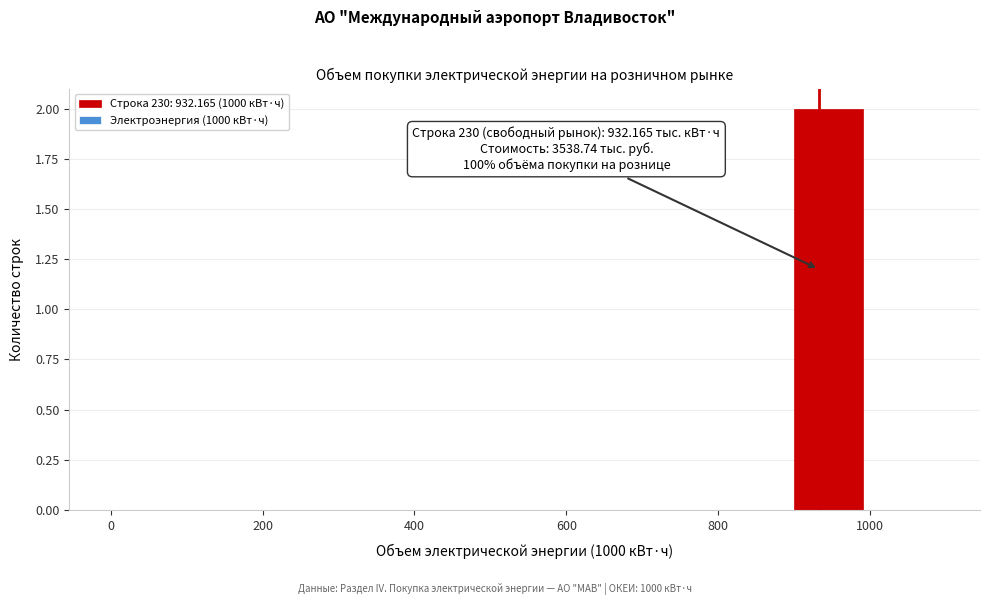

Which range on the x-axis has the tallest bar?

900 to 1000